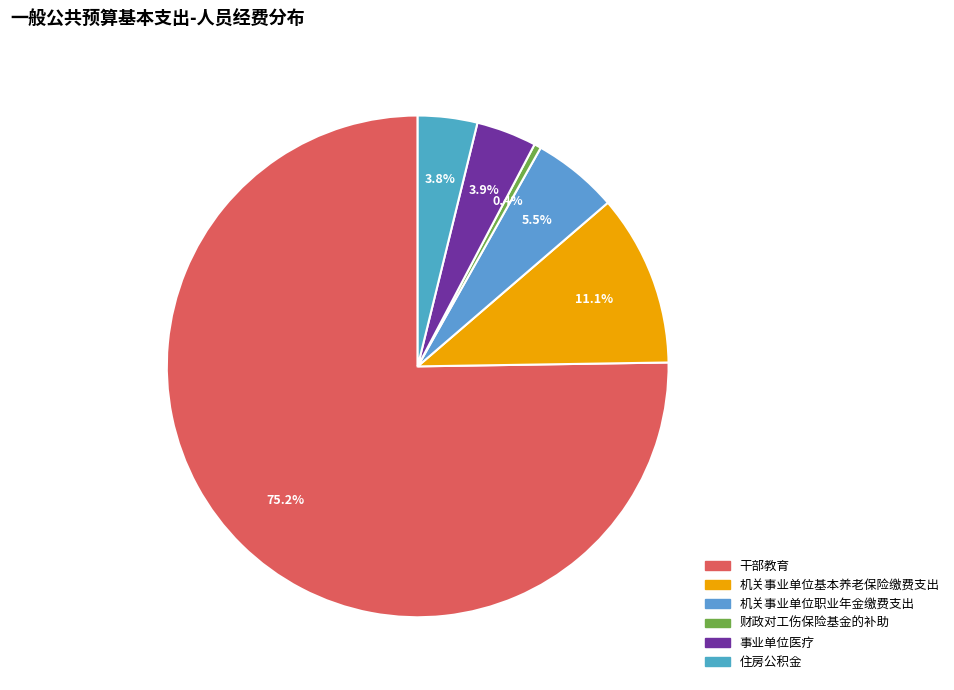

Is 机关事业单位职业年金缴费支出 the majority of the pie?

No